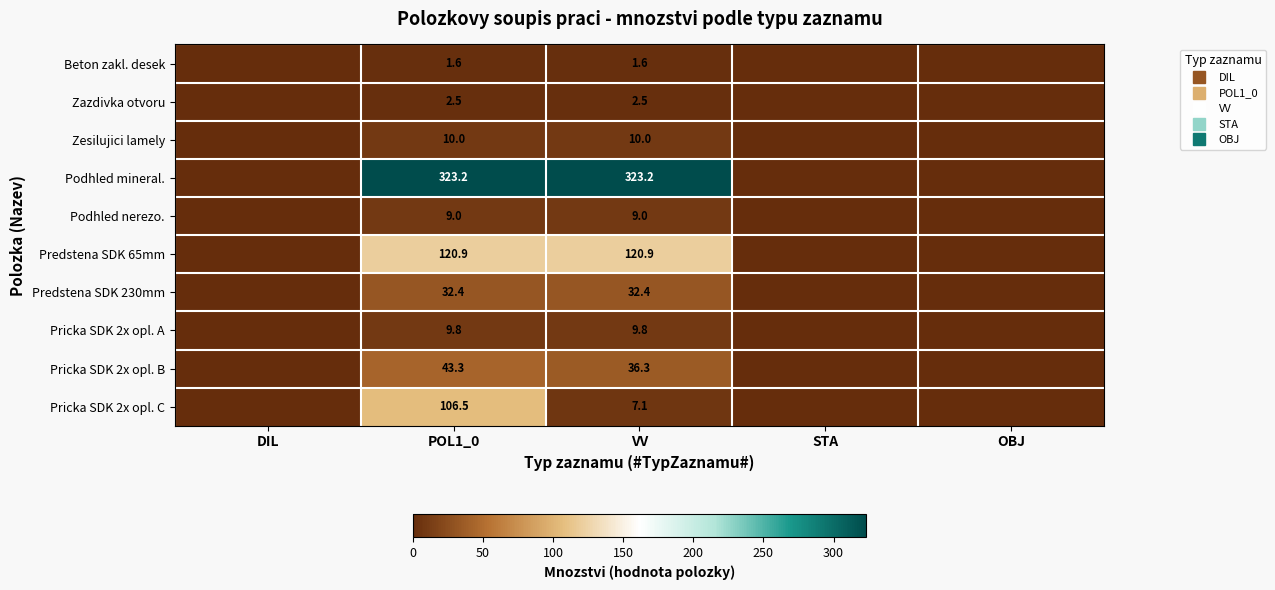

Is the value of Beton zakl. desek at OBJ greater than the value of Pricka SDK 2x opl. B at STA?

No